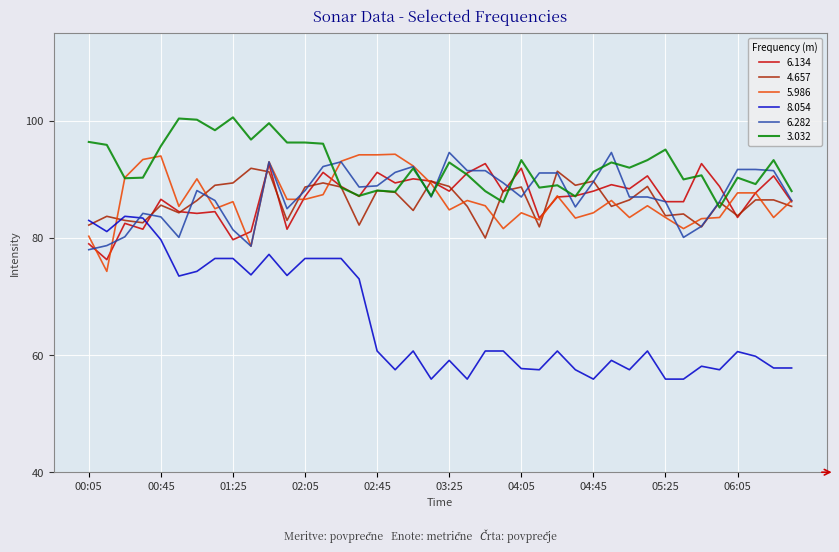

Which series has the largest range (max minus min)?

8.054